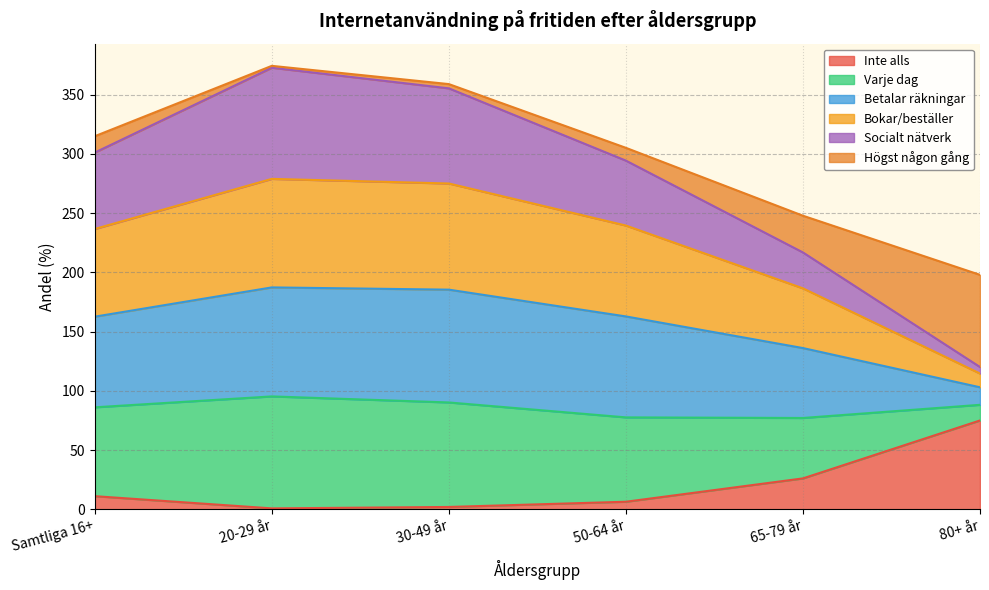

At which label does Inte alls reach its peak?

80+ år